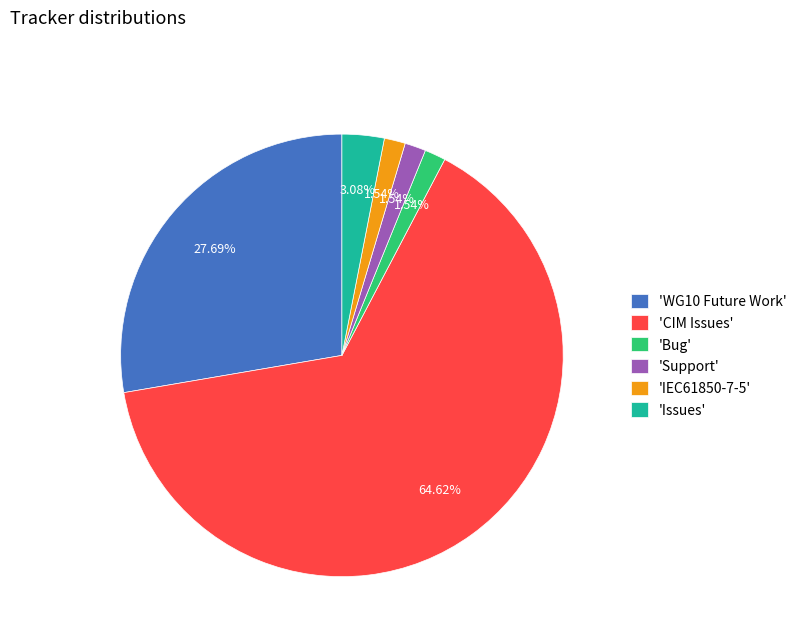

Count the number of slices in the pie.

6